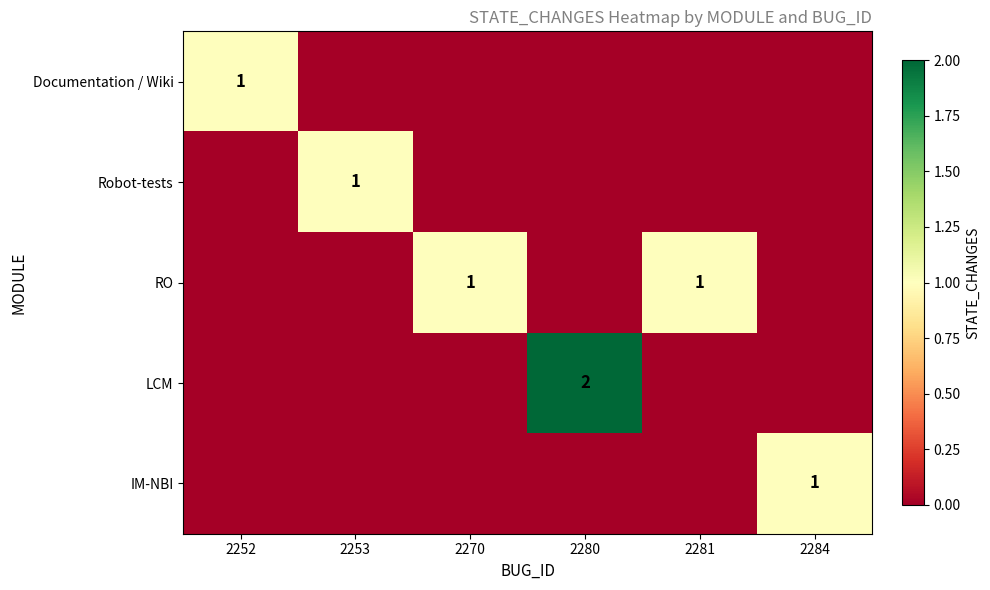

Which has a higher value, 2253 or 2252?

2252